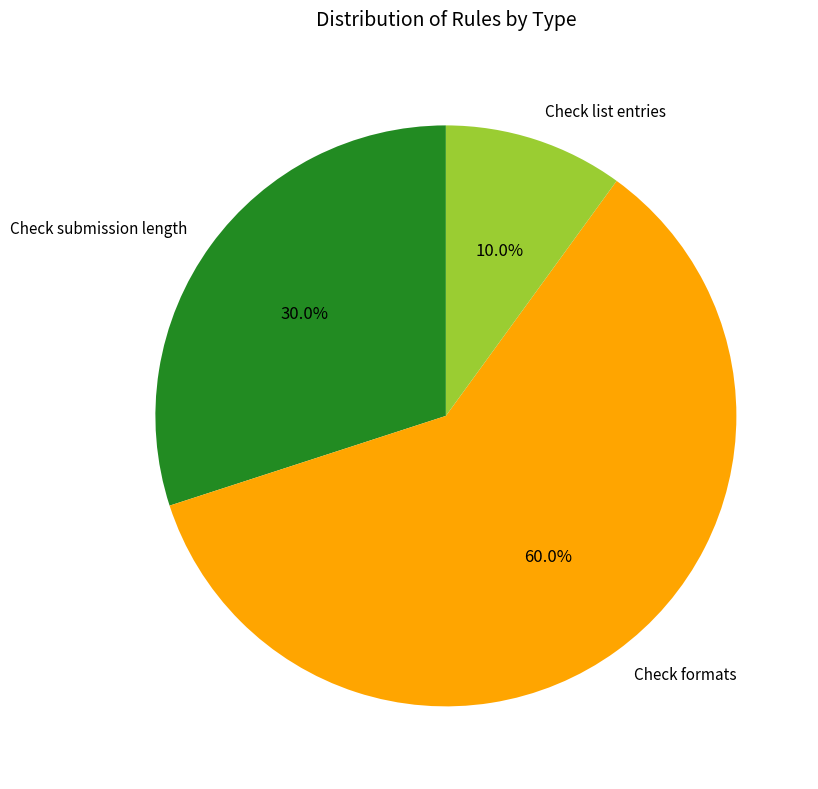

What is the ratio of the value at Check submission length to the value at Check list entries?

3.0